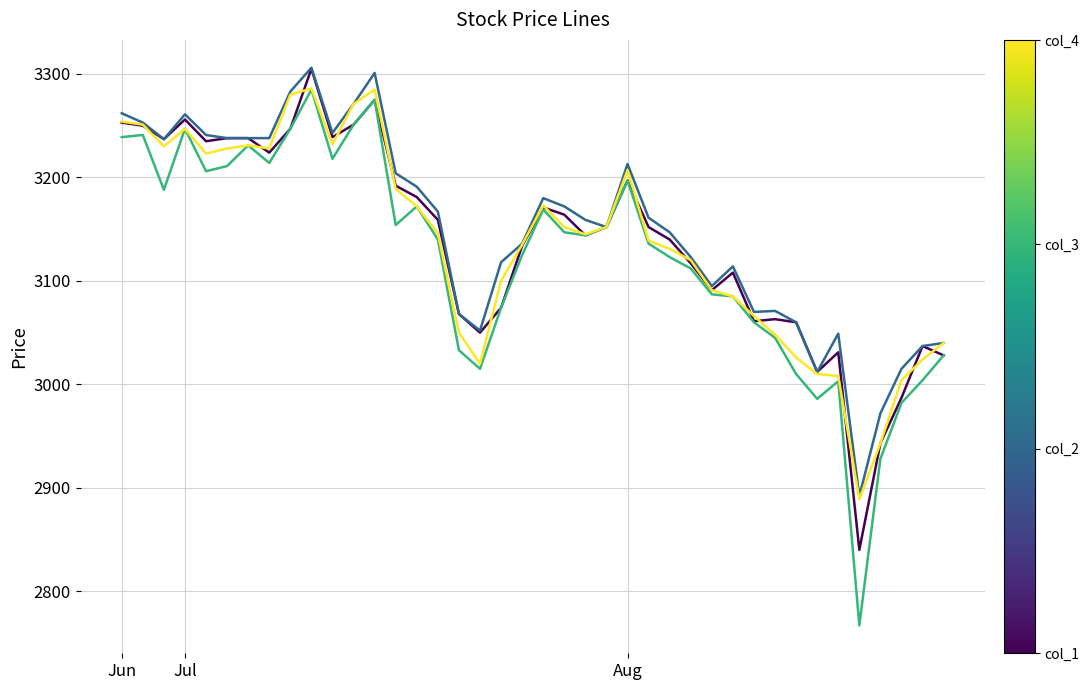

What is the smallest value displayed?

2767